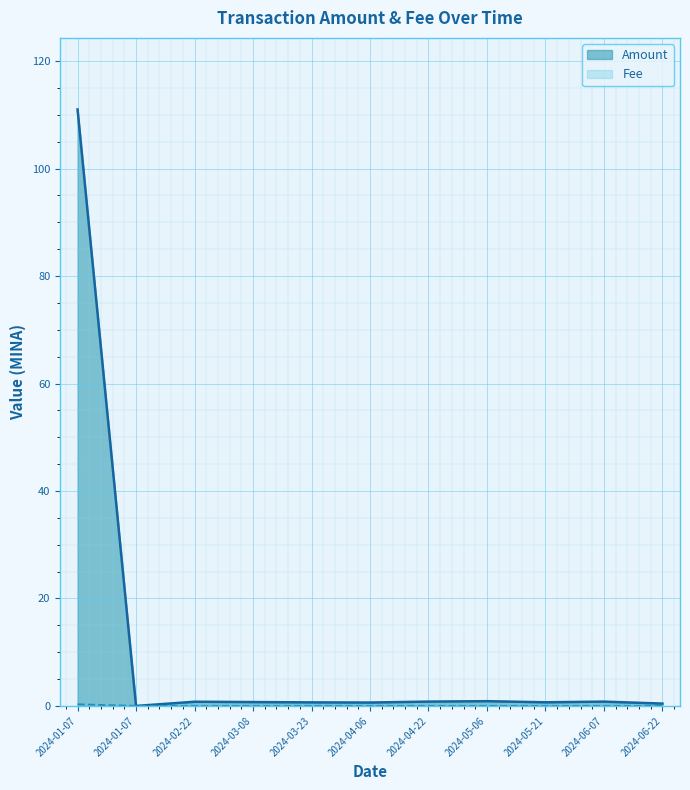

What is the difference between the Amount values at 2024-06-07 and 2024-06-22?

0.4